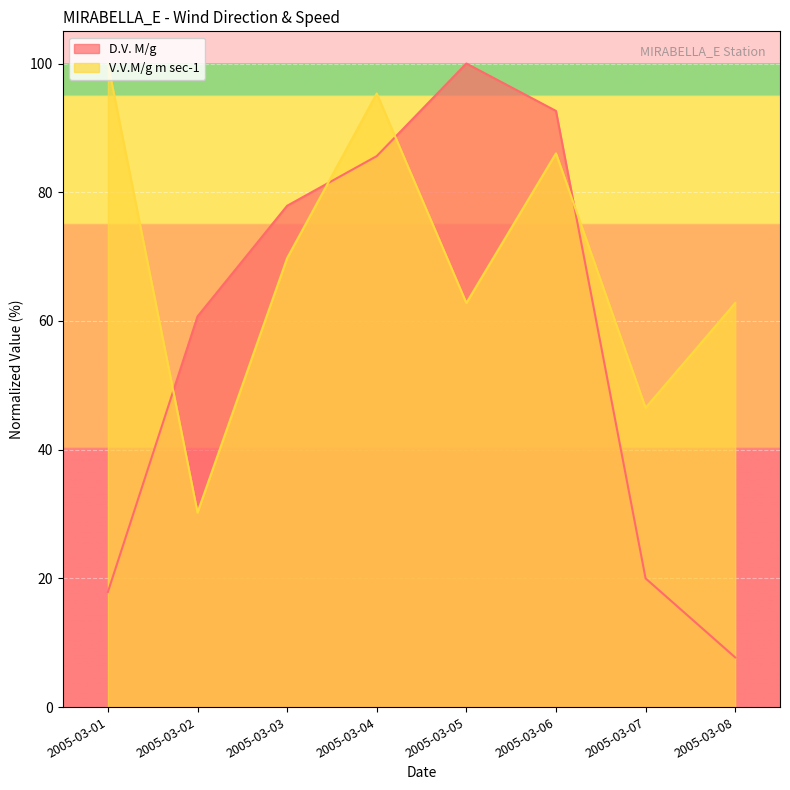

Reading left to right, list all the values displayed in this chart.

D.V. M/g: 2005-03-01=17.9	2005-03-02=60.7	2005-03-03=77.9	2005-03-04=85.6	2005-03-05=100.0	2005-03-06=92.6	2005-03-07=20.0	2005-03-08=7.7
V.V.M/g m sec-1: 2005-03-01=100.0	2005-03-02=30.2	2005-03-03=69.8	2005-03-04=95.3	2005-03-05=62.8	2005-03-06=86.0	2005-03-07=46.5	2005-03-08=62.8